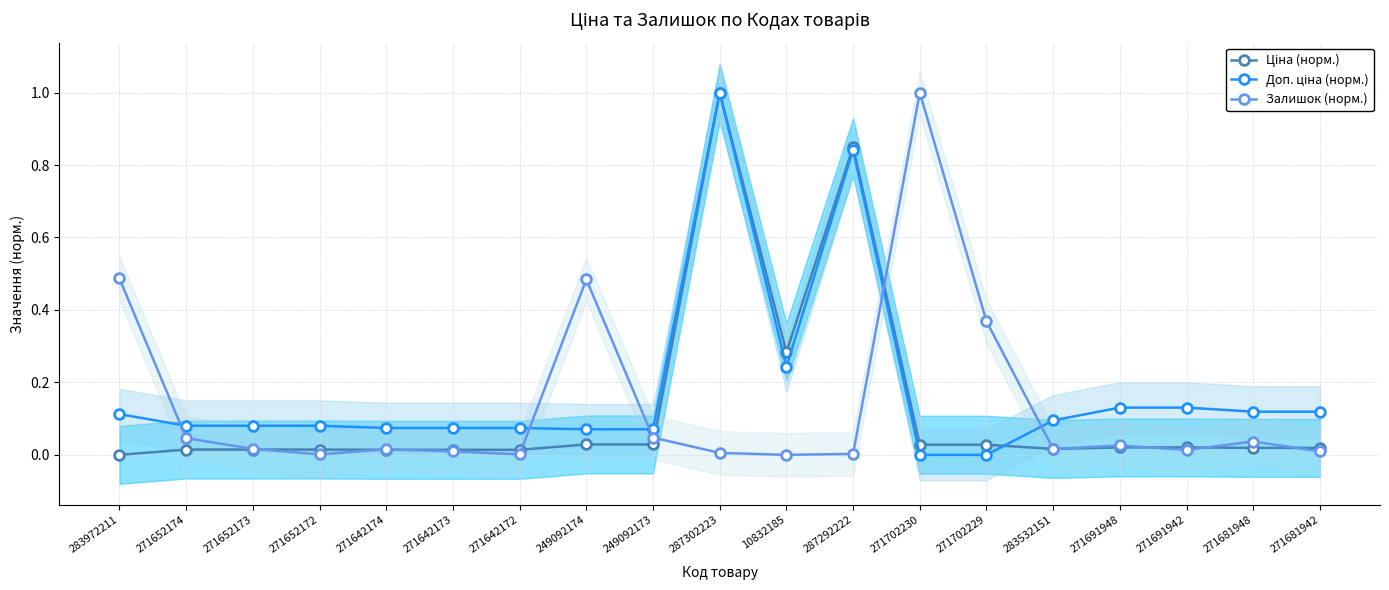

How many interior local peaks does the Залишок (норм.) series have?

5